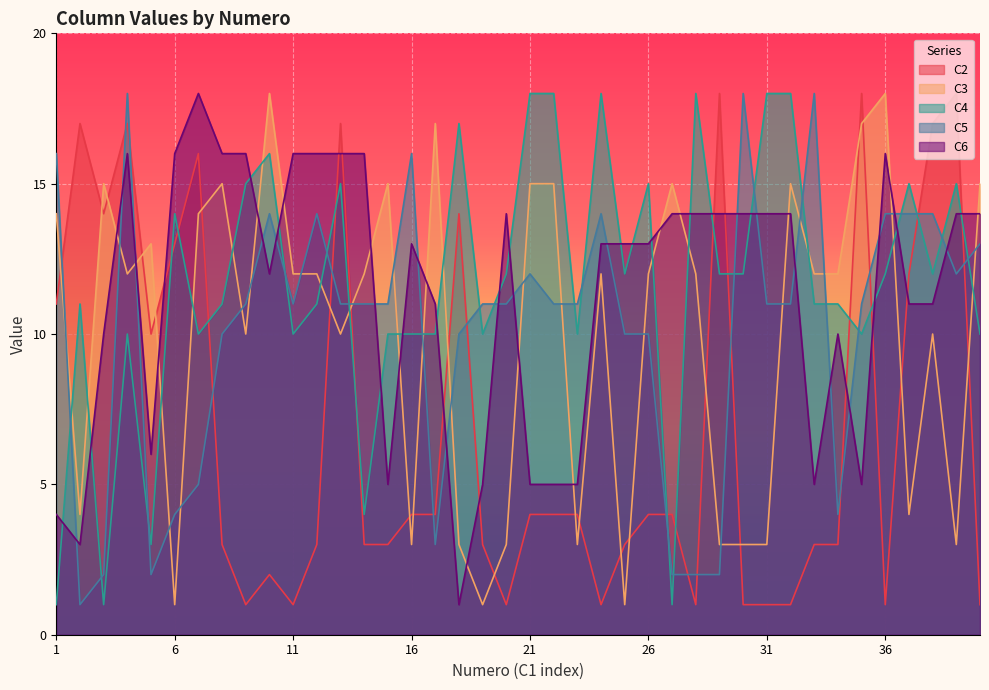

What is the difference between the maximum and minimum values in the C5 series?

17